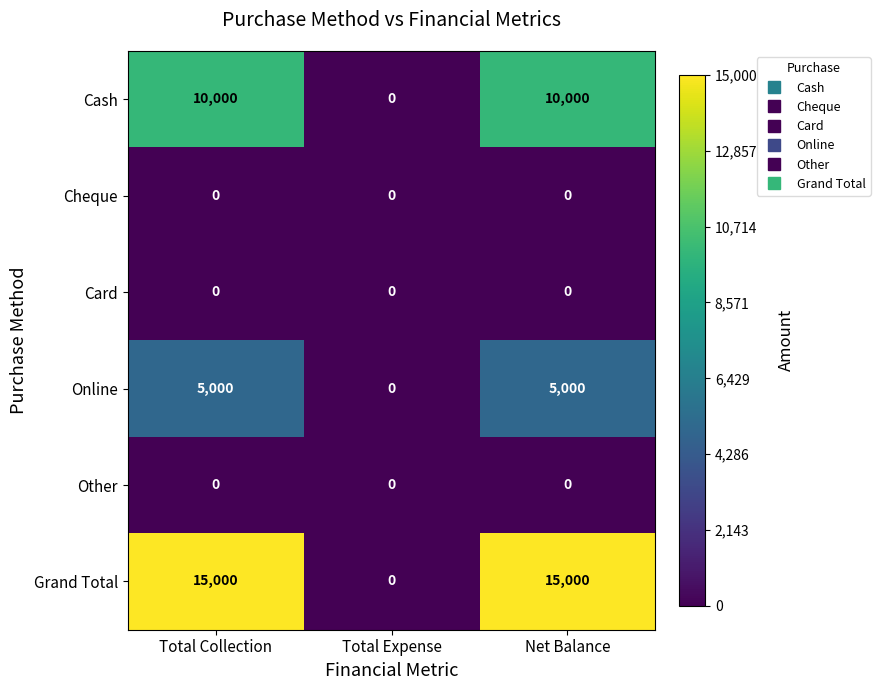

Which series changed the most between Total Expense and Net Balance?

Grand Total